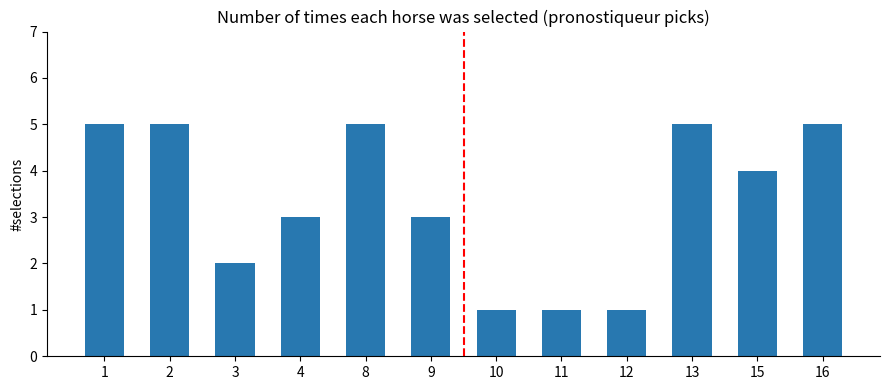

The value at 1 is 5. True or false?

True